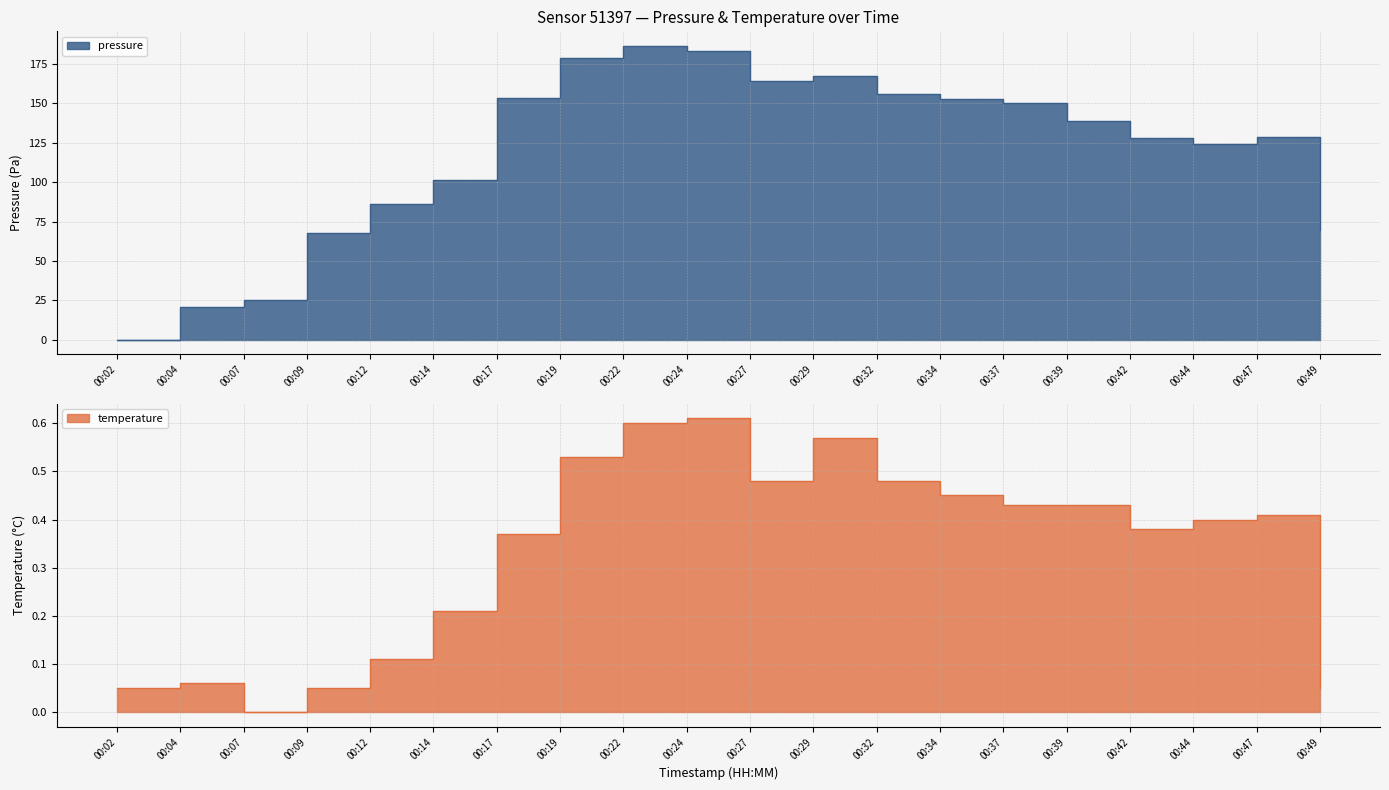

Is it true that pressure equals 72.8 at 00:44?

False